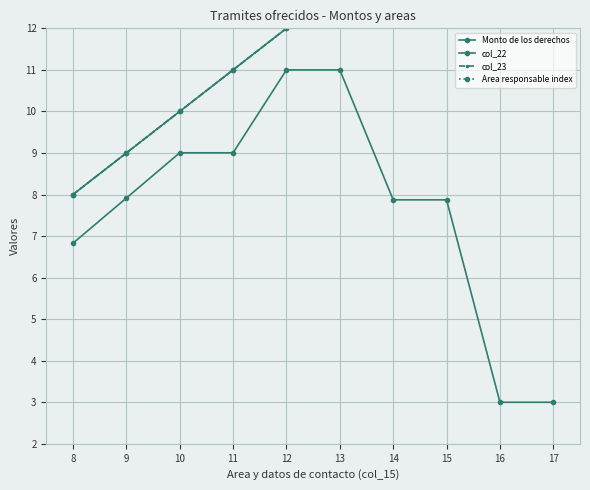

Count the number of categories in the chart.

10